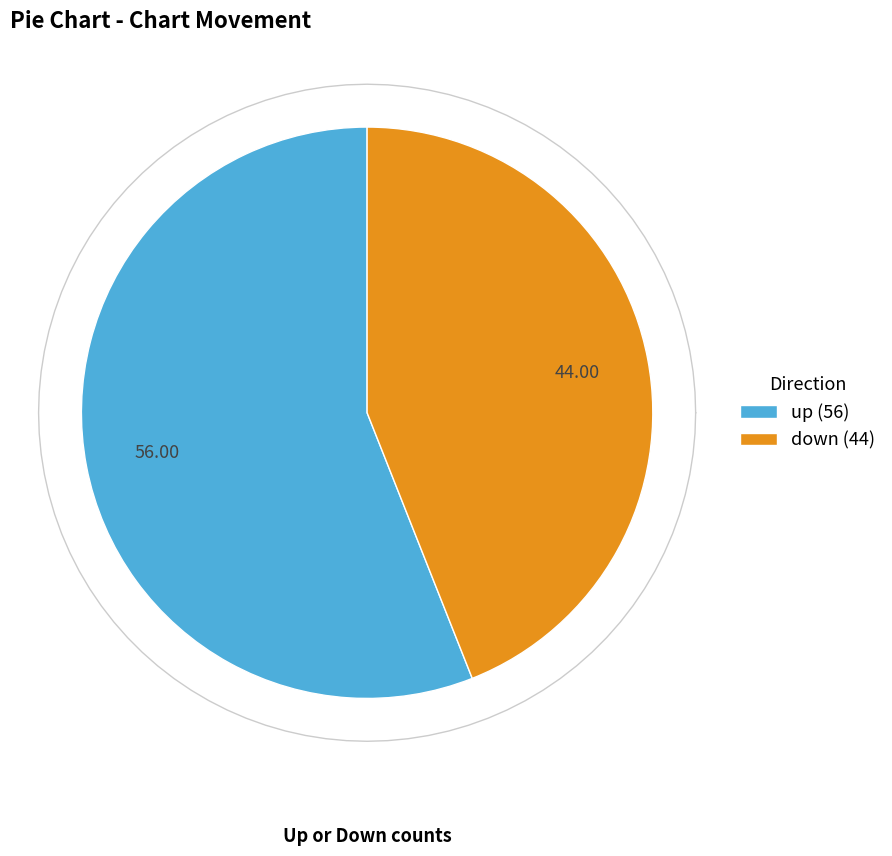

Is the sum of up and down greater than half?

Yes